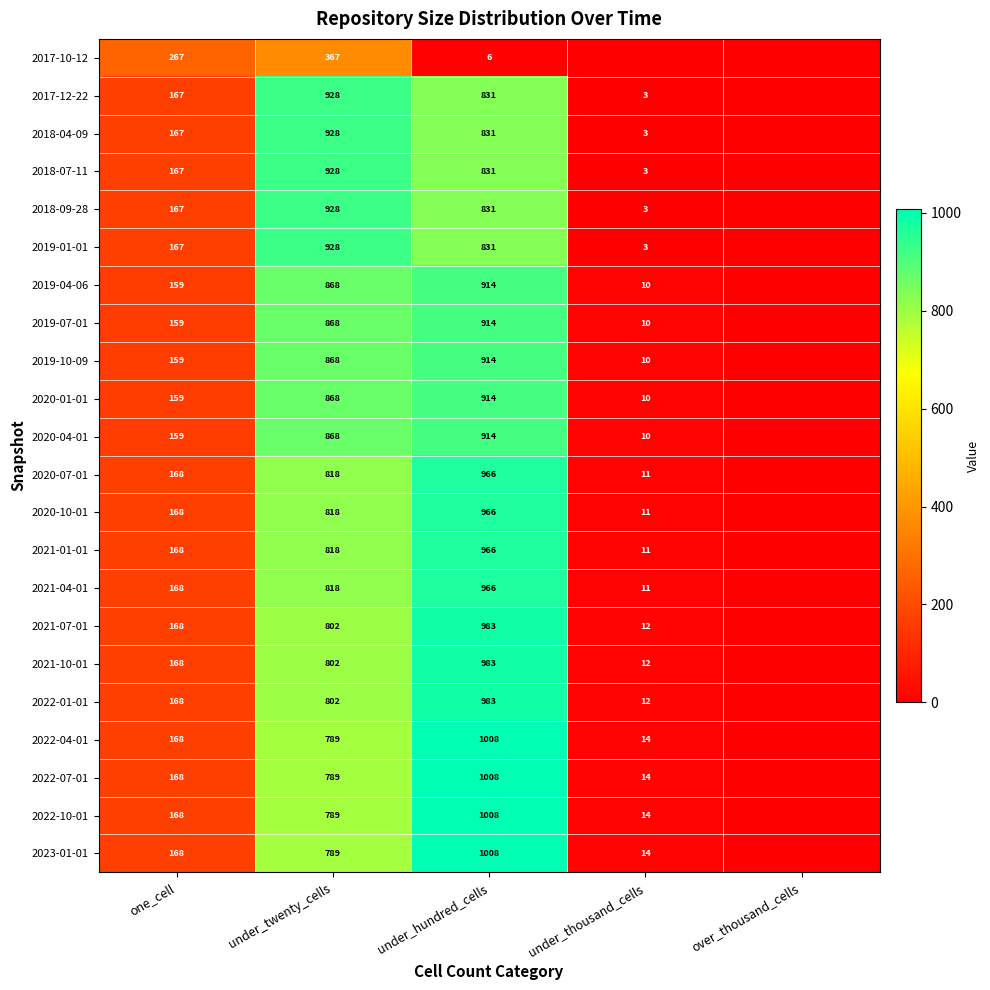

Which series has the largest total across all categories?

2022-04-01